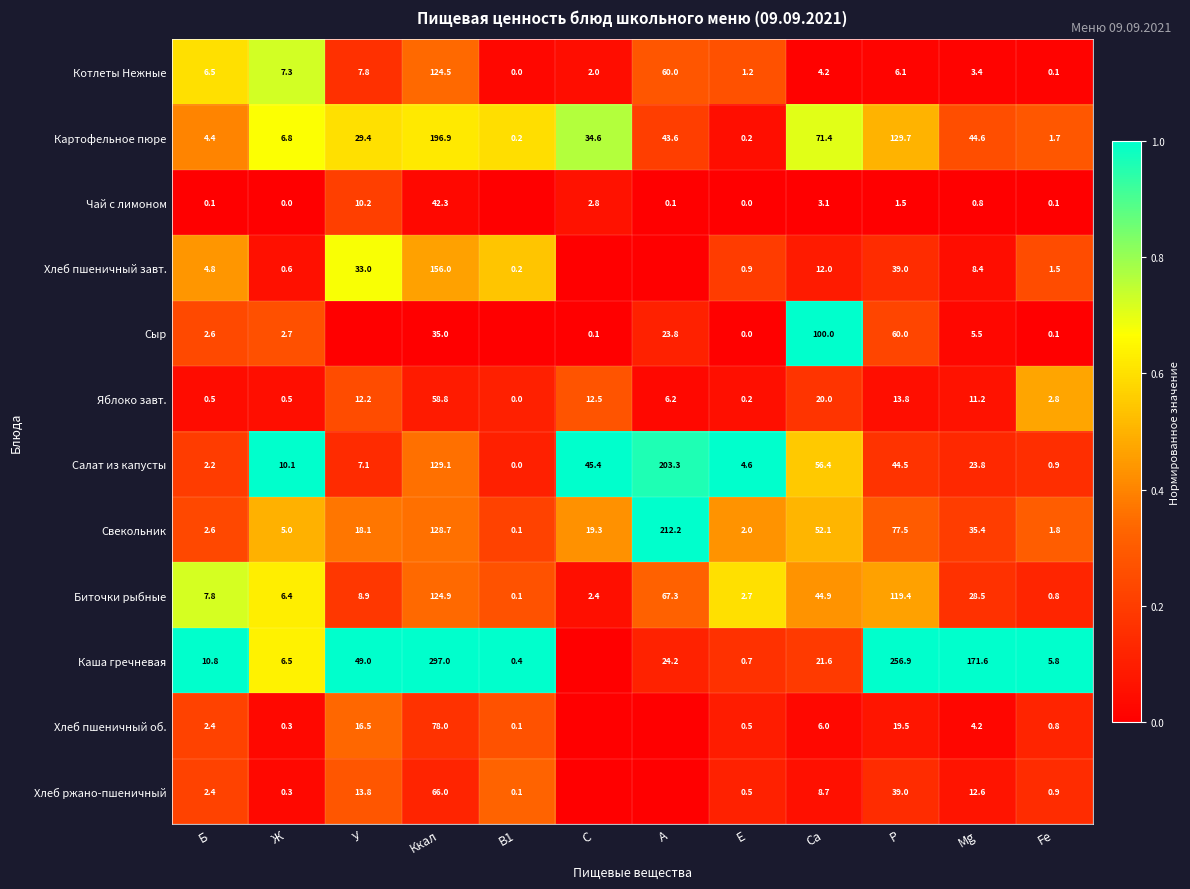

What is the total value across all series at Ккал?

1437.2